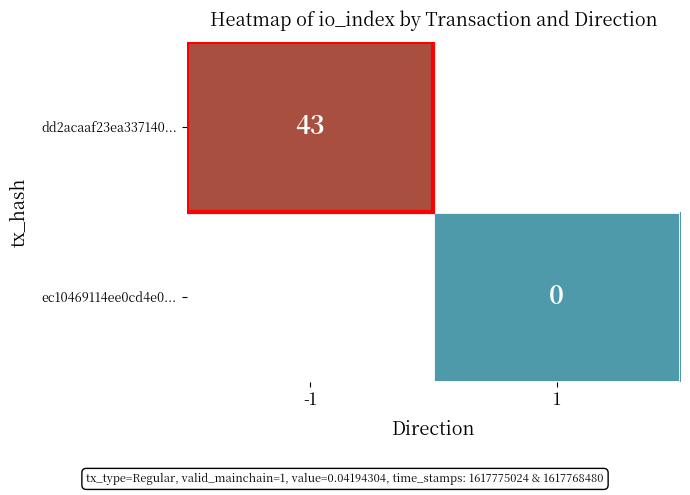

The value of dd2acaaf23ea337140... at -1 is 27. True or false?

False